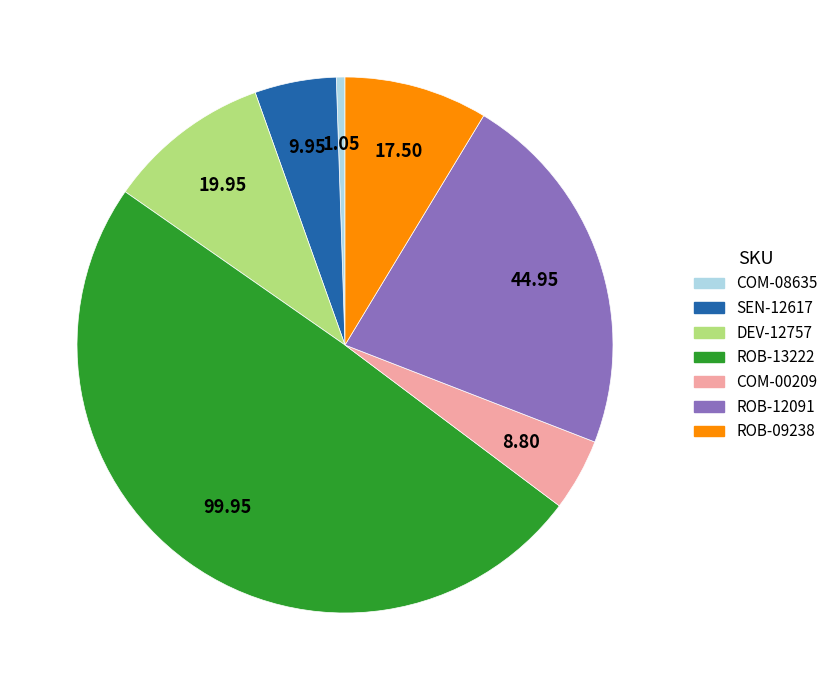

Does COM-00209 account for over 50% of the chart?

No